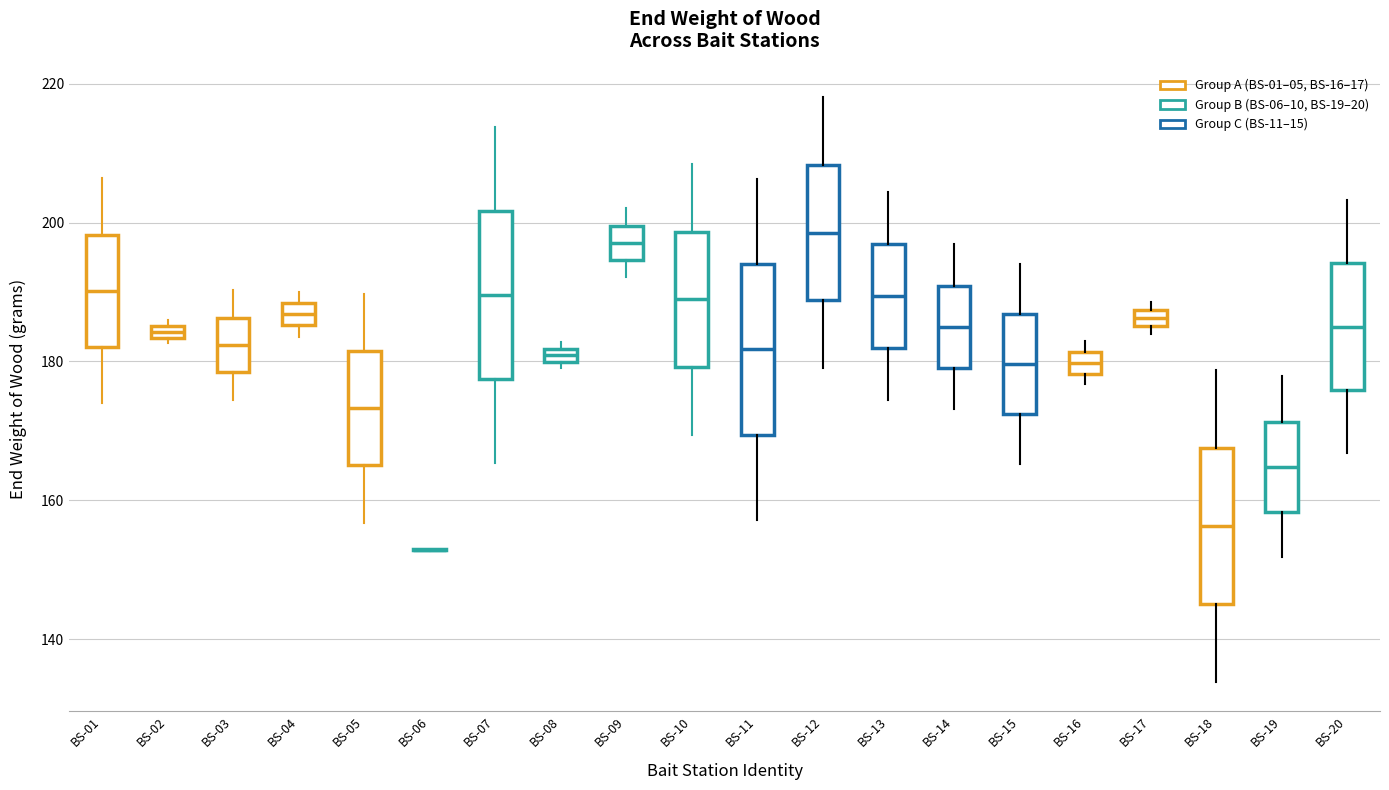

Where is the lower edge of the box for BS-15 on the y-axis? The values are not printed on the chart, so give them approximately, as read against the axis.

172